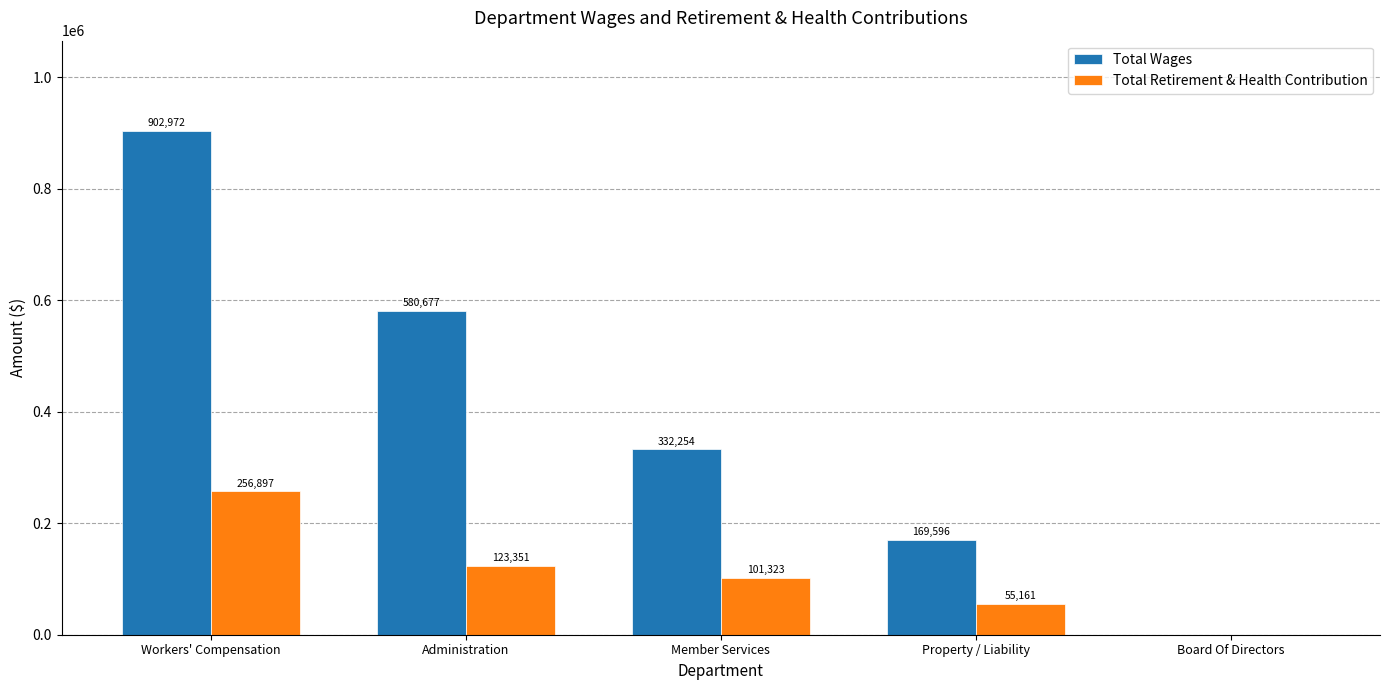

Which series has the largest total across all categories?

Total Wages